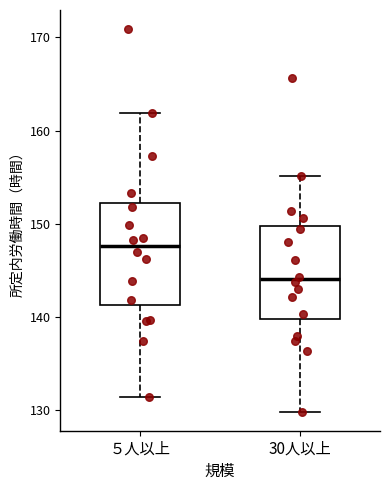

Where is the lower edge of the box for ５人以上 on the y-axis? The values are not printed on the chart, so give them approximately, as read against the axis.

141